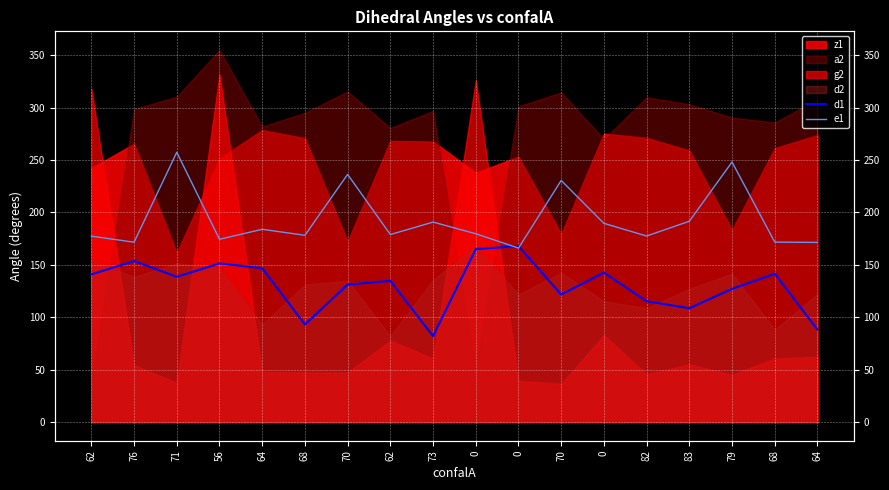

True or false: d1 and e1 intersect in this chart.

True